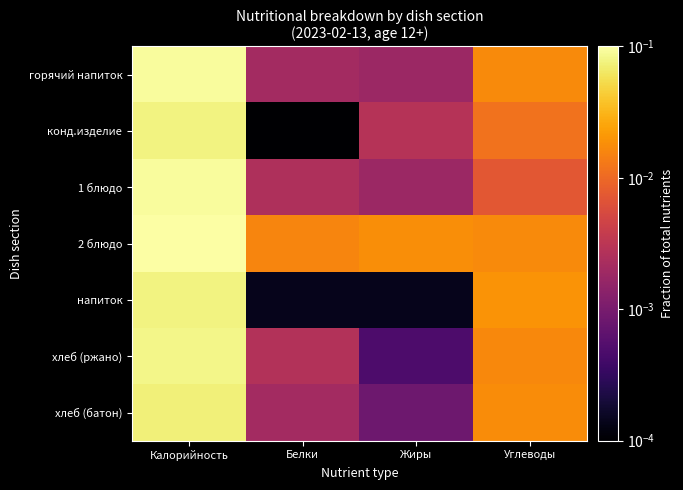

What is the total value across all series at Калорийность?

0.8